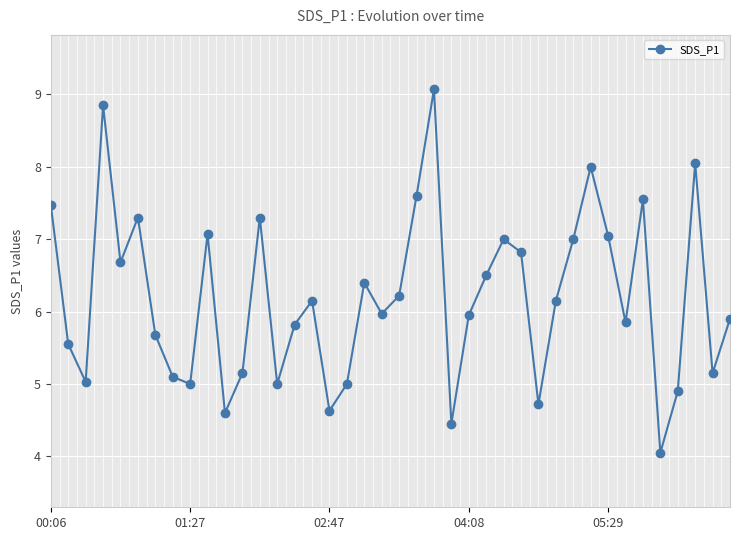

Between 33 and 25, which is larger?

25